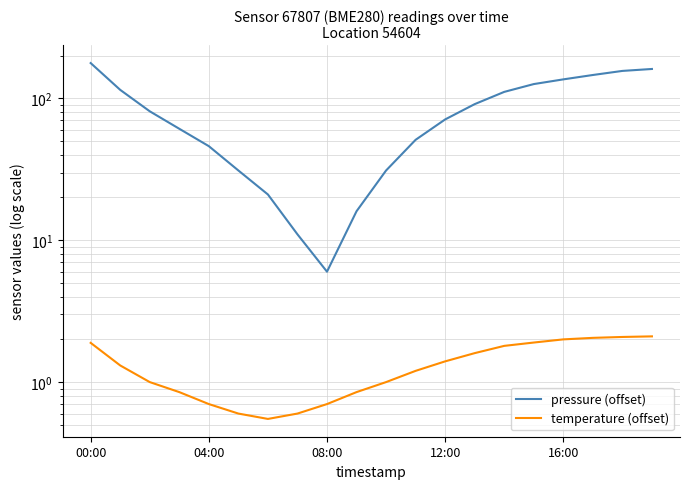

True or false: temperature (offset) and pressure (offset) cross at least once.

False